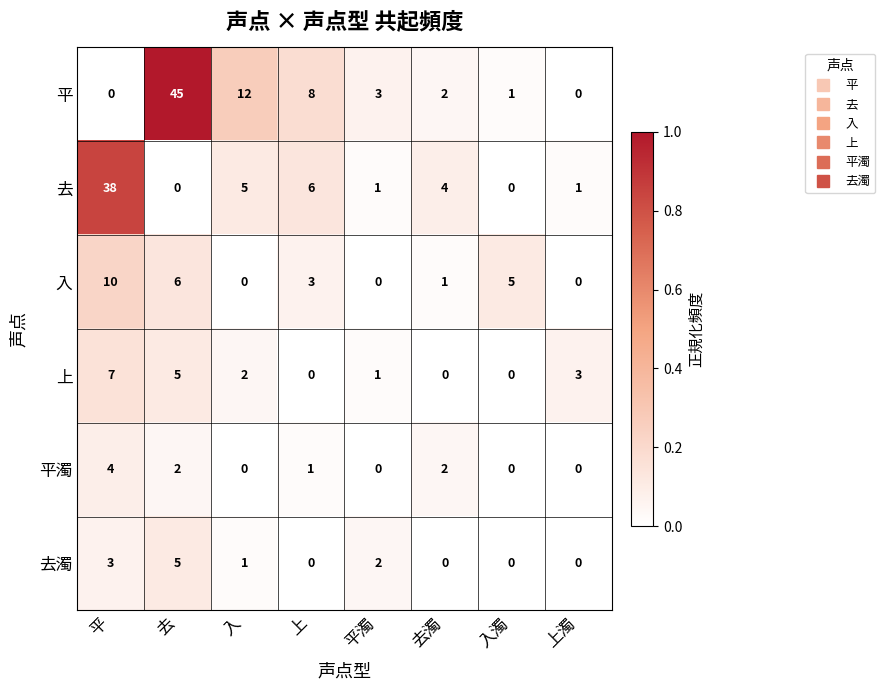

What is the difference between the highest and lowest values at 去濁?

4